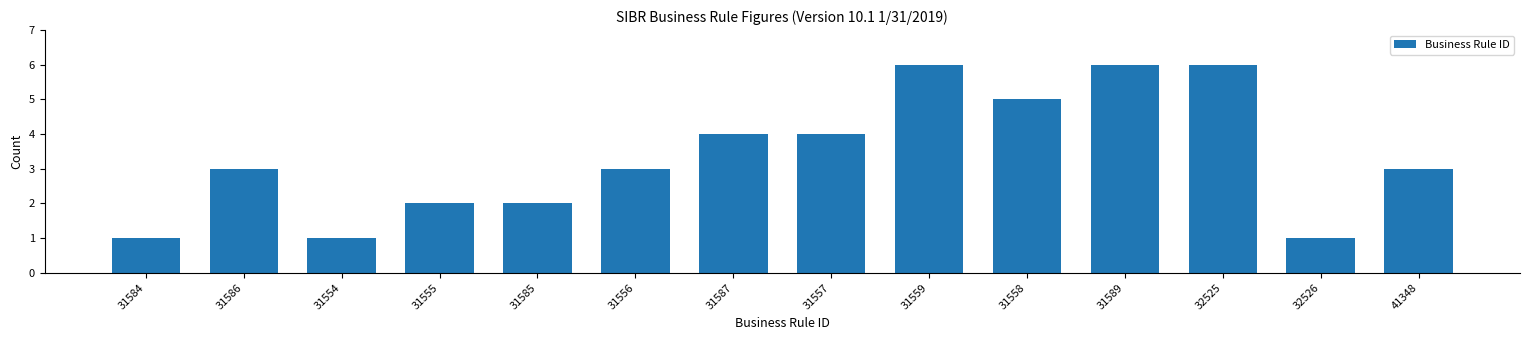

What is the ratio of the value at 31586 to the value at 31589?

0.5